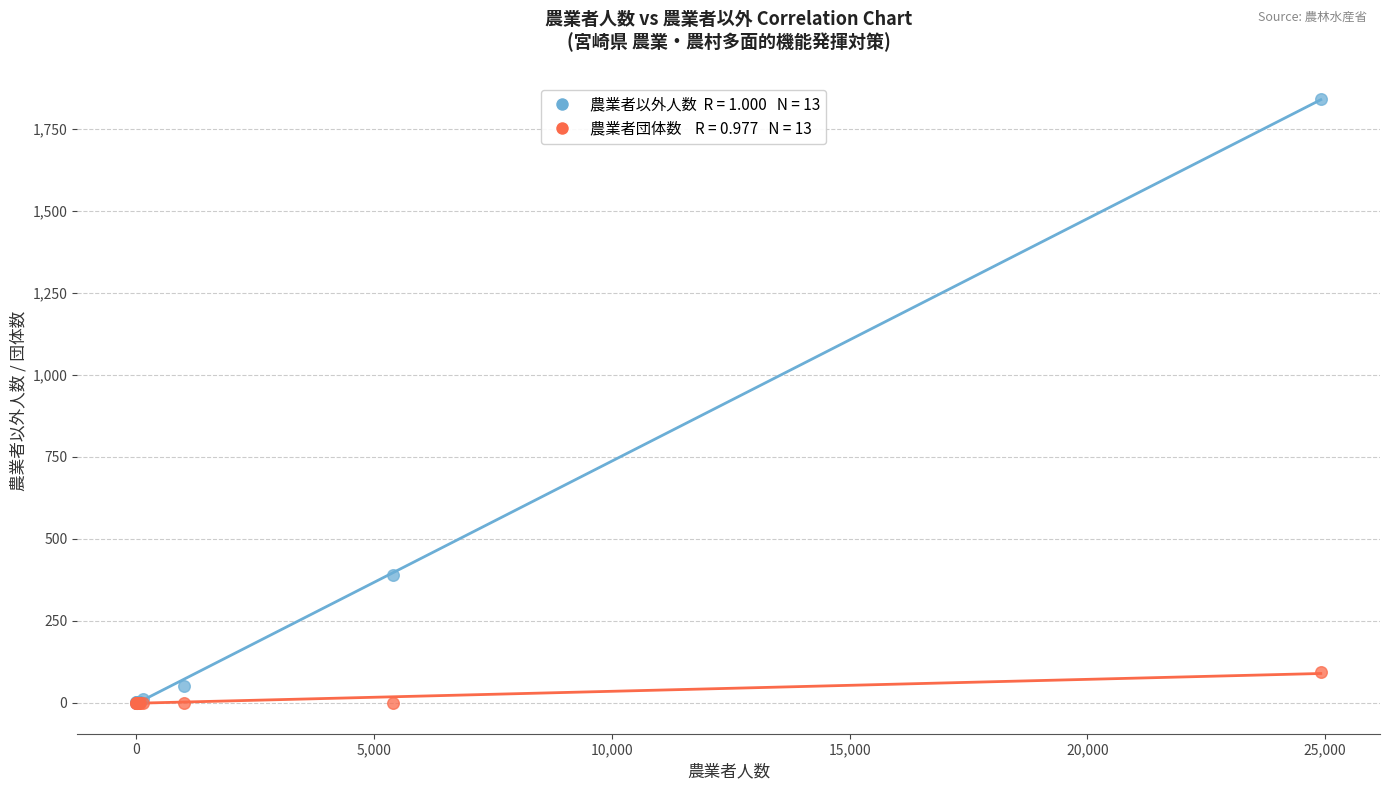

Across all series, what Y value is closest to 921?

390